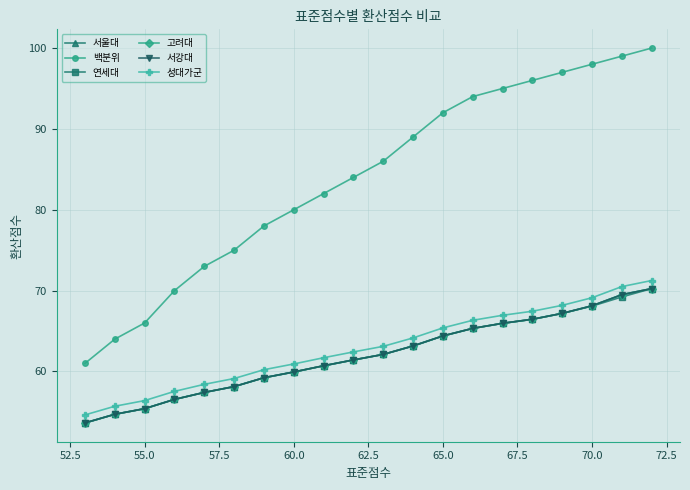

How many values in the 서울대 series are below 62?

10